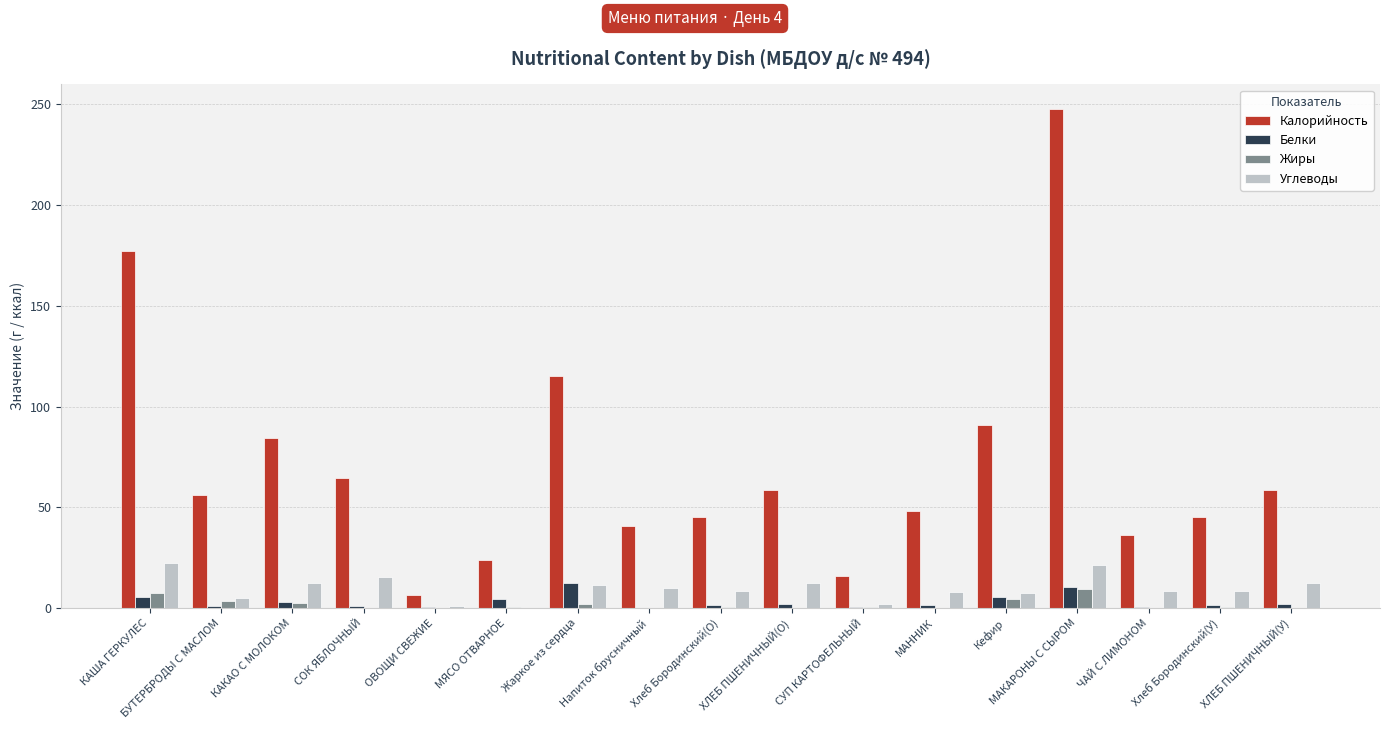

What value does the Жиры series have at КАША ГЕРКУЛЕС?

7.2